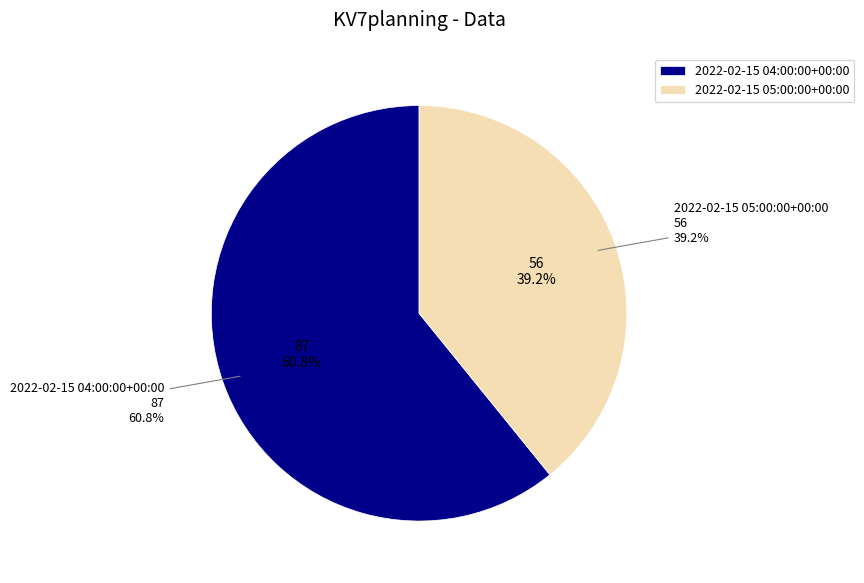

The 2022-02-15 04:00:00+00:00 slice represents 61% of the pie. True or false?

True